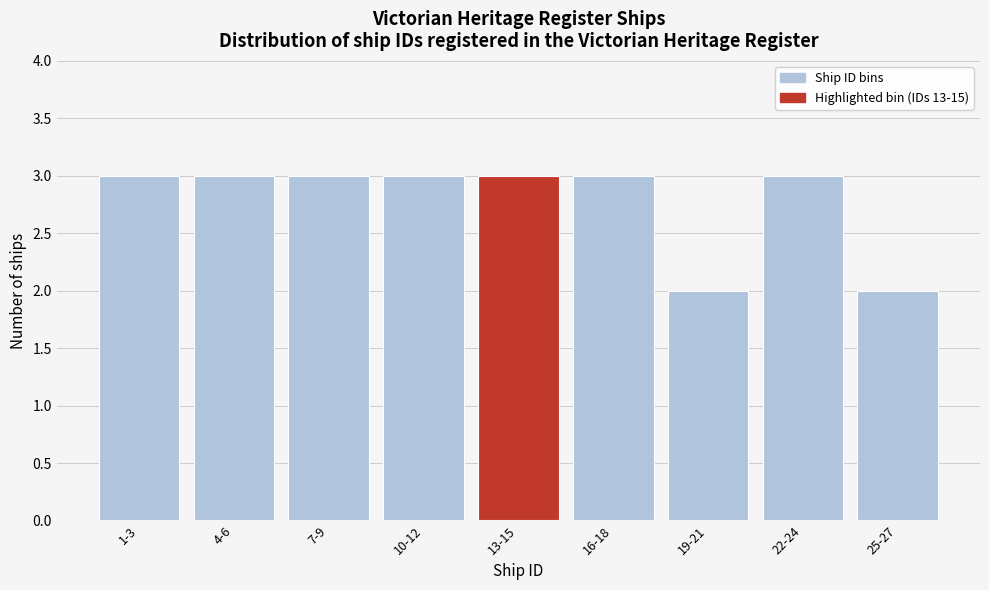

Reading right to left, list all the values displayed in this chart.

25-27=2	22-24=3	19-21=2	16-18=3	13-15=3	10-12=3	7-9=3	4-6=3	1-3=3